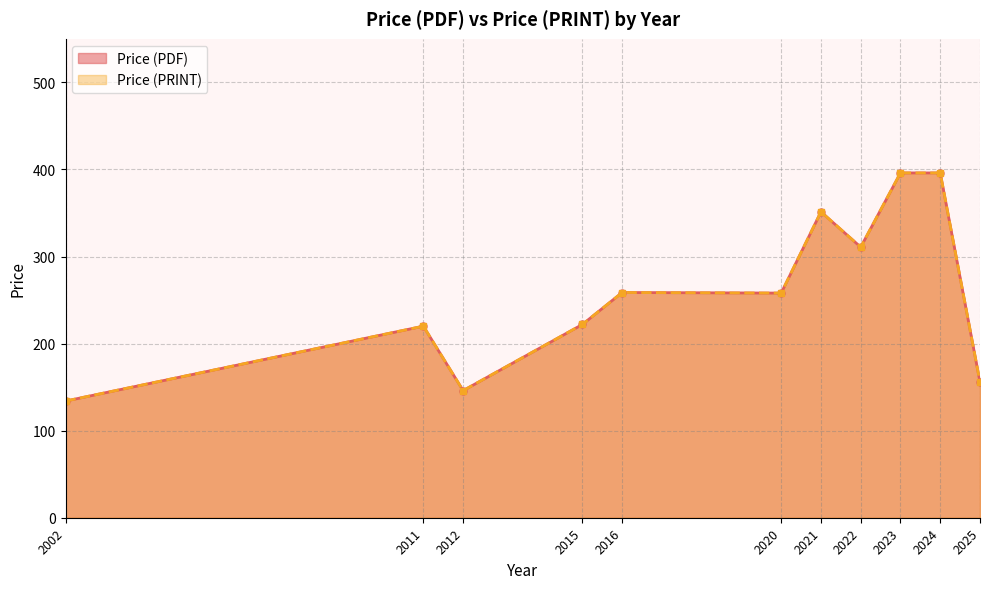

True or false: Price (PRINT) and Price (PDF) intersect in this chart.

False